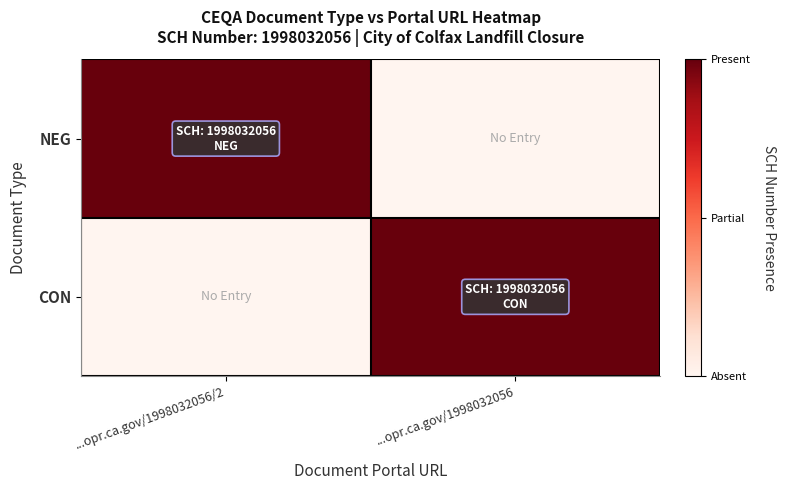

Reading right to left, what are all the values shown in this chart?

NEG: ...opr.ca.gov/1998032056=0	...opr.ca.gov/1998032056/2=1
CON: ...opr.ca.gov/1998032056=1	...opr.ca.gov/1998032056/2=0